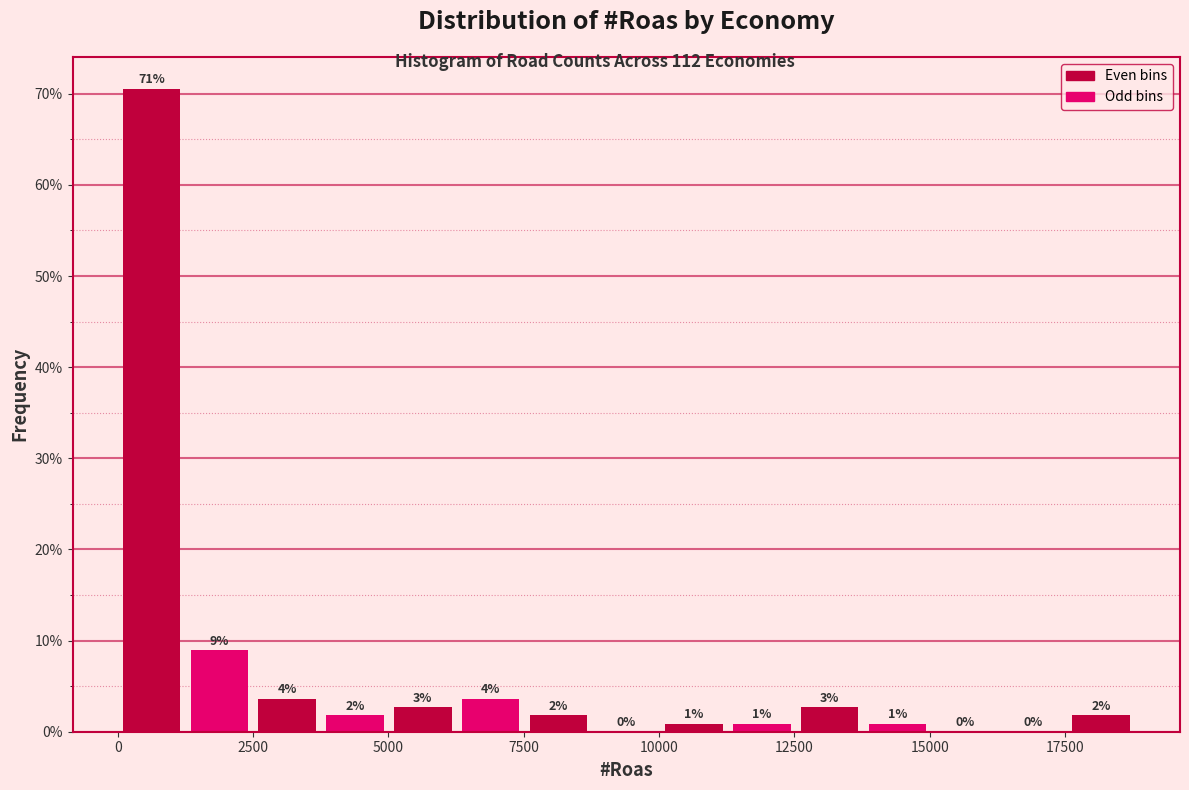

Read against the x-axis, roughly where is the centre of the tallest bar?

500